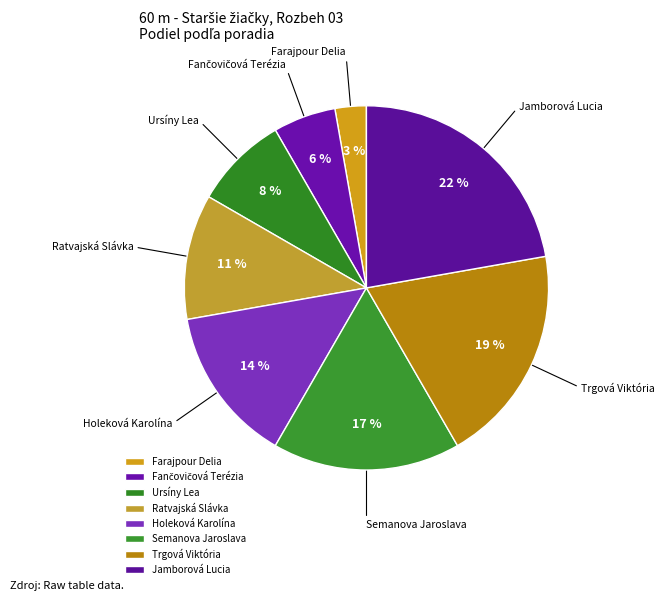

Is the sum of Semanova Jaroslava and Farajpour Delia greater than half?

No